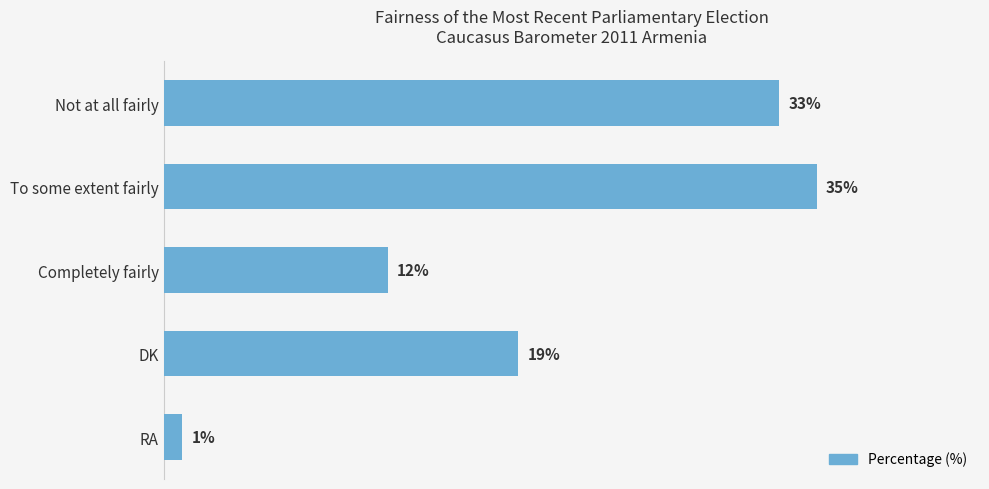

Which label corresponds to the largest value in the chart?

To some extent fairly